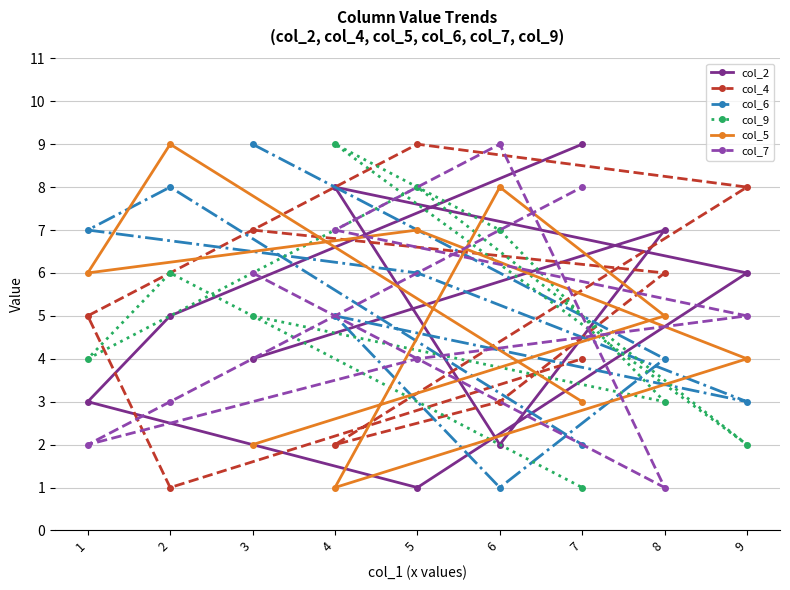

At which label is col_7 closest to 5?

9